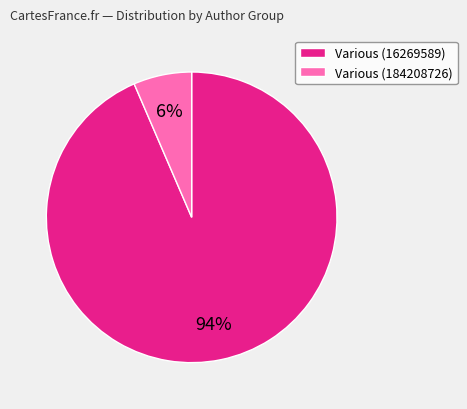

Is it true that Various (184208726) is 17% of the pie?

False